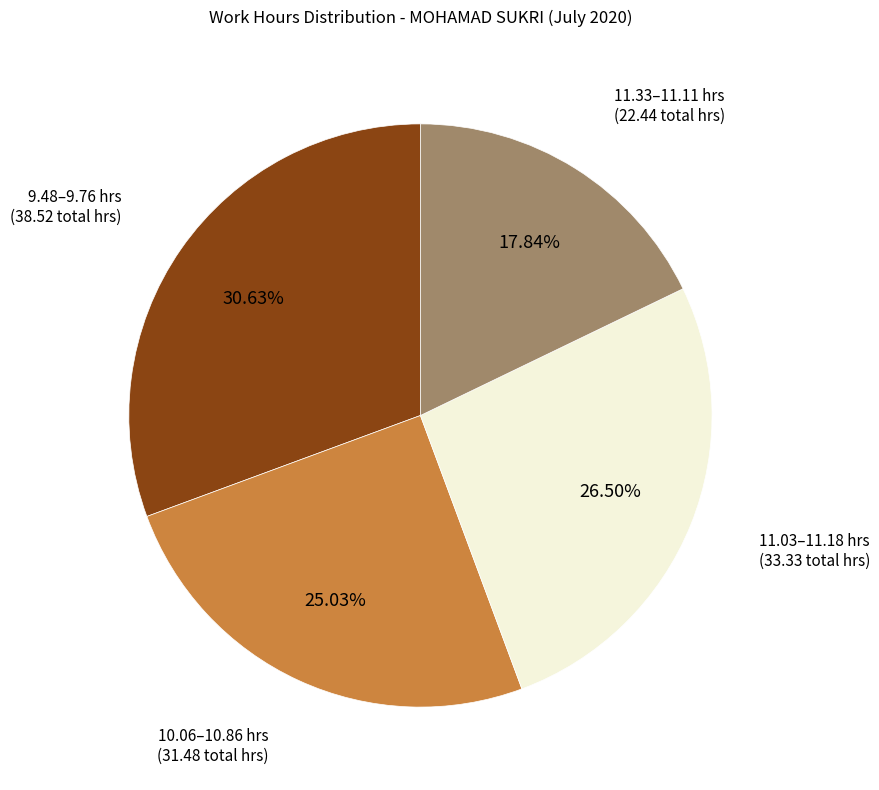

Does any single category account for the majority?

No